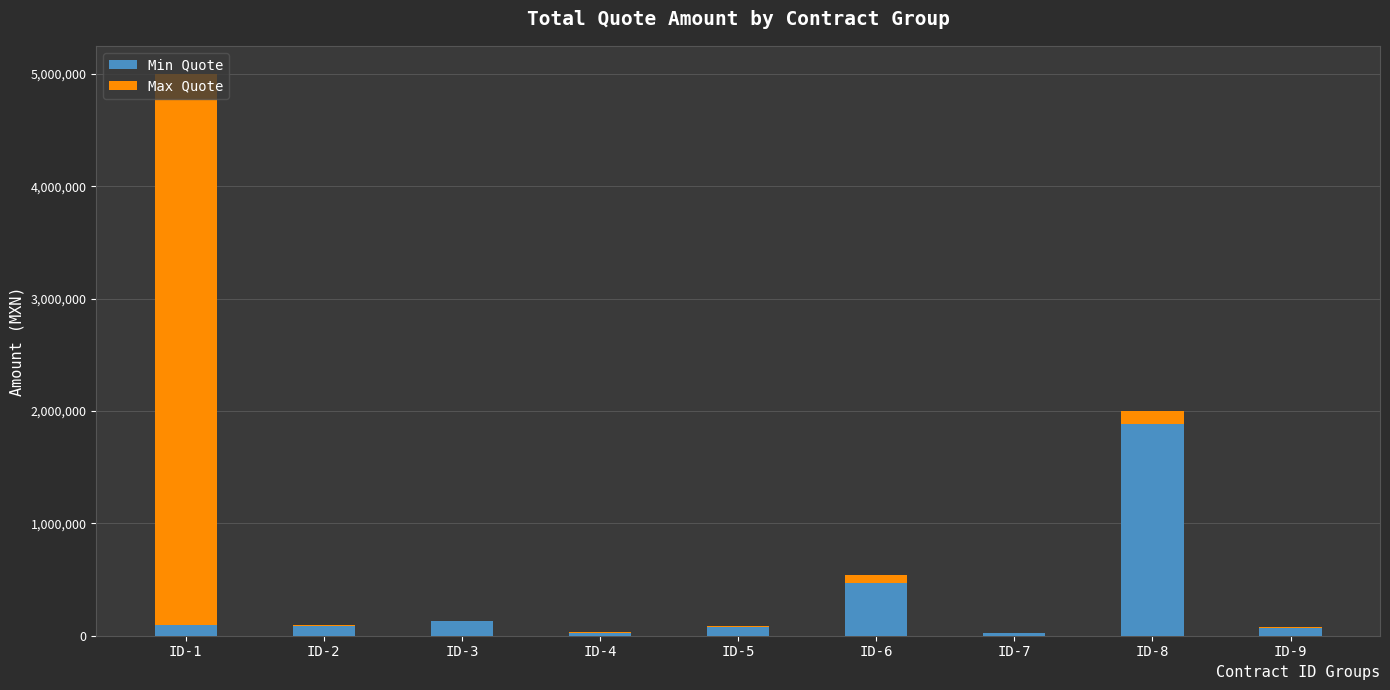

The value of Min Quote at ID-3 is 135000.0. True or false?

True